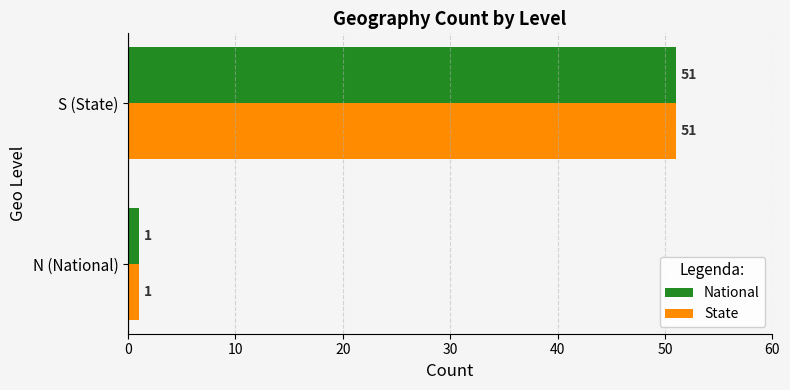

Rank the categories by State value from lowest to highest.

N (National), S (State)